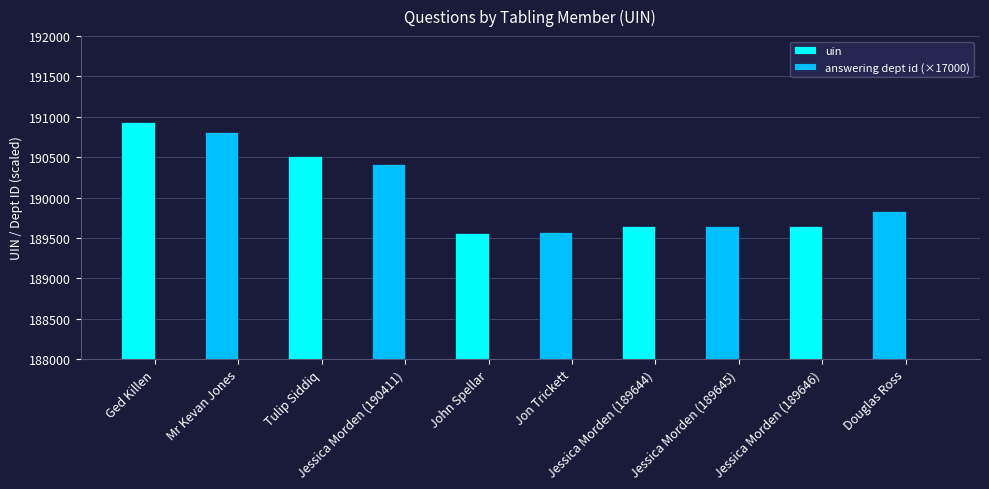

Reading right to left, extract all data points from this chart.

uin: Douglas Ross=189831	Jessica Morden (189646)=189646	Jessica Morden (189645)=189645	Jessica Morden (189644)=189644	Jon Trickett=189574	John Spellar=189557	Jessica Morden (190411)=190411	Tulip Siddiq=190513	Mr Kevan Jones=190808	Ged Killen=190941
answering dept id (×17000): Douglas Ross=187000	Jessica Morden (189646)=187000	Jessica Morden (189645)=187000	Jessica Morden (189644)=187000	Jon Trickett=187000	John Spellar=187000	Jessica Morden (190411)=187000	Tulip Siddiq=187000	Mr Kevan Jones=187000	Ged Killen=187000